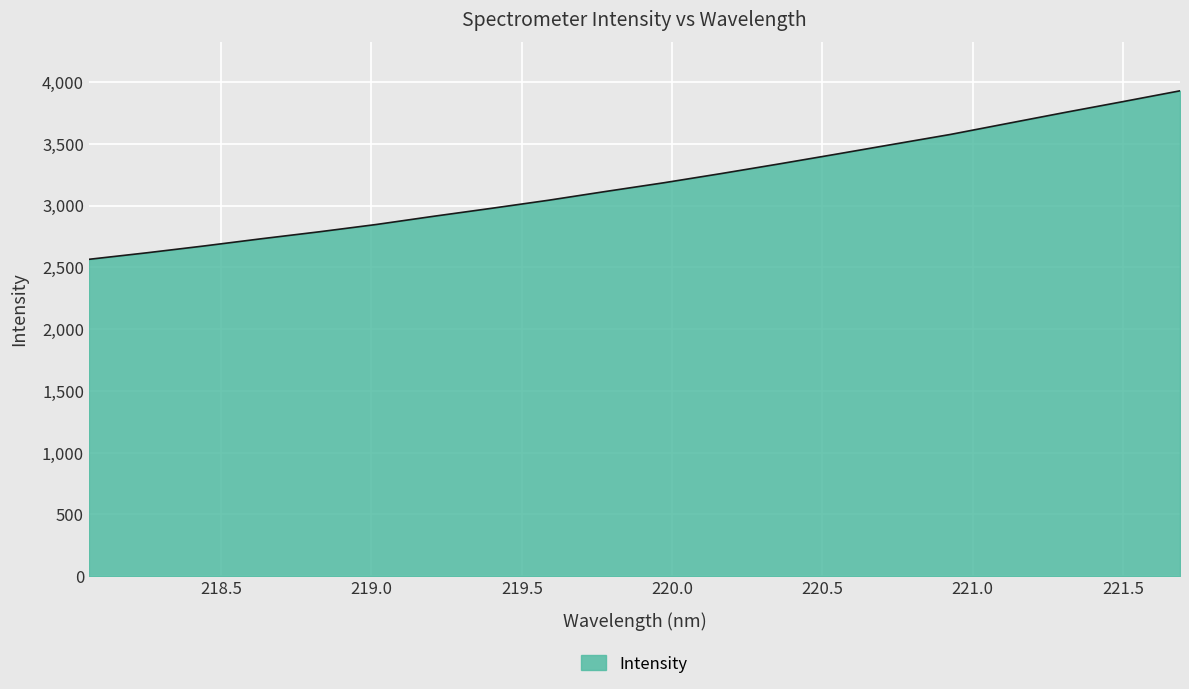

How many lines are shown in the chart?

1